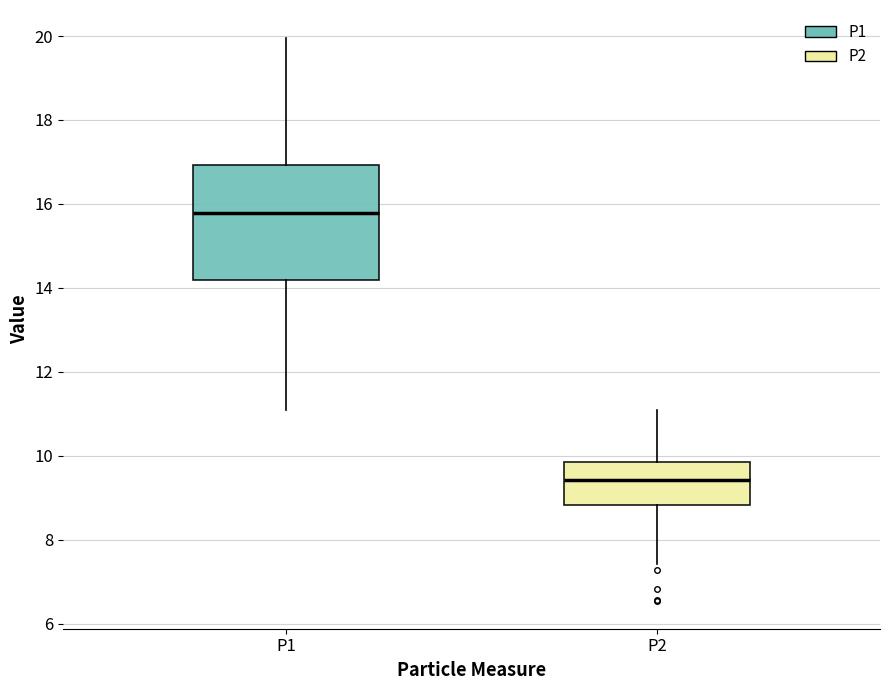

Reading left to right, read every box against the y-axis: the position of its median line, the range the box covers, and the ends of its whiskers. The values are not printed on the chart, so give them approximately, as read against the axis.

P1: median 15.8, box 14.2 to 17.0, whiskers 11.2 to 20.0
P2: median 9.4, box 8.8 to 9.8, whiskers 7.4 to 11.2